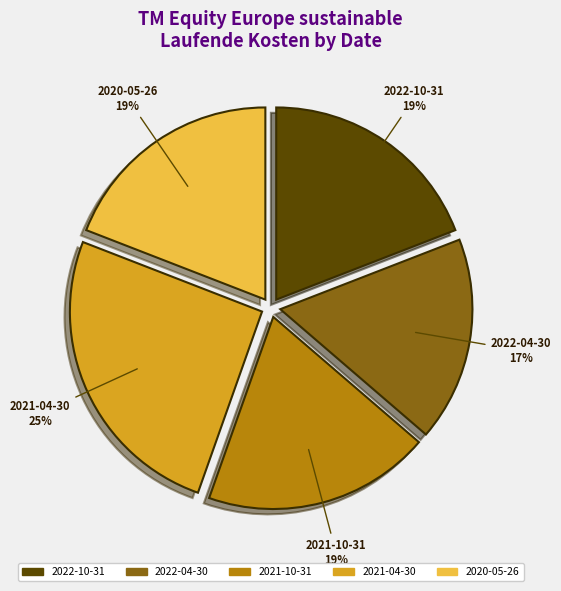

What is the smallest slice in the pie chart?

2022-04-30